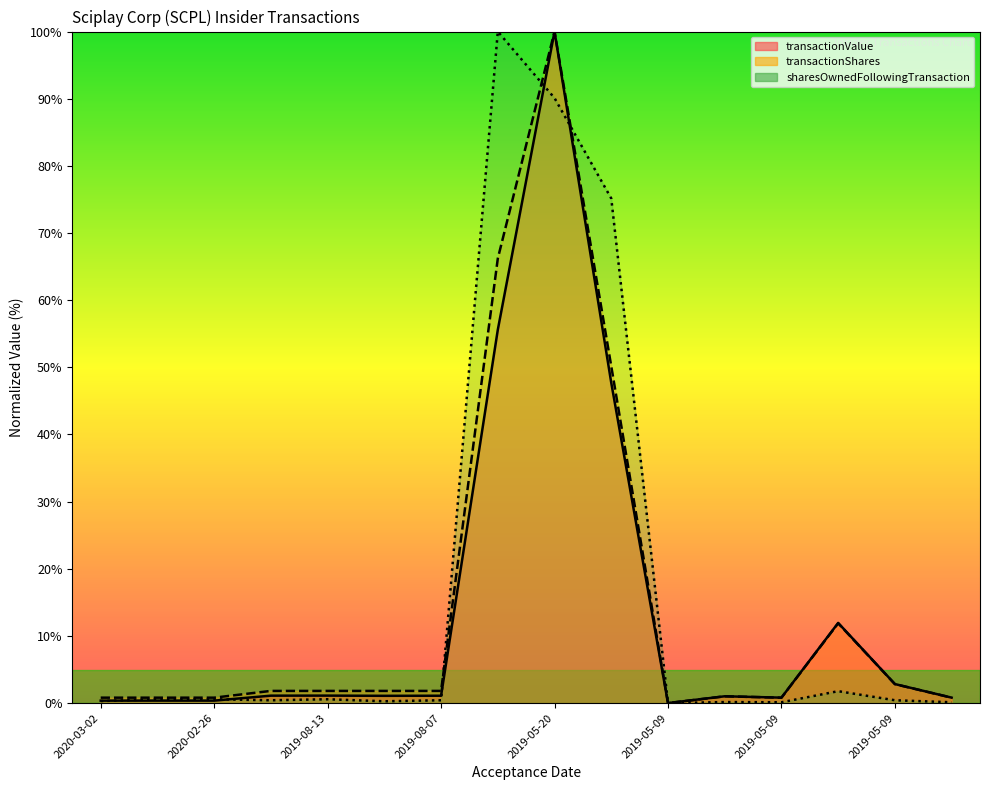

Count the number of data series in this chart.

3